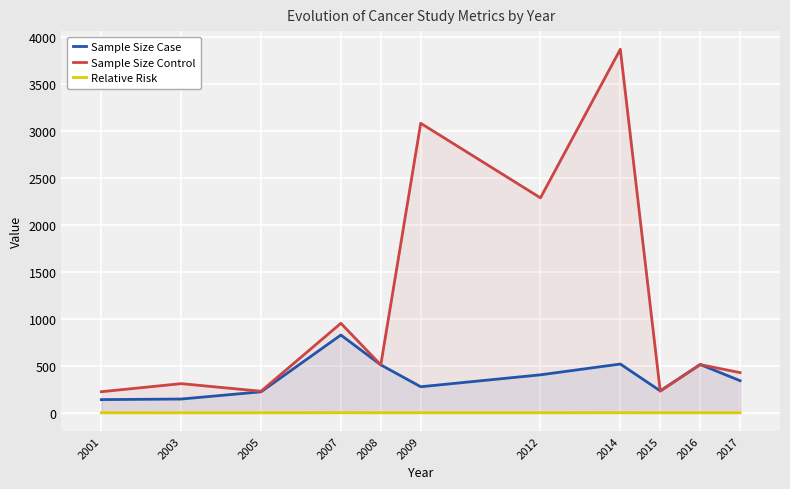

How many lines are shown in the chart?

3